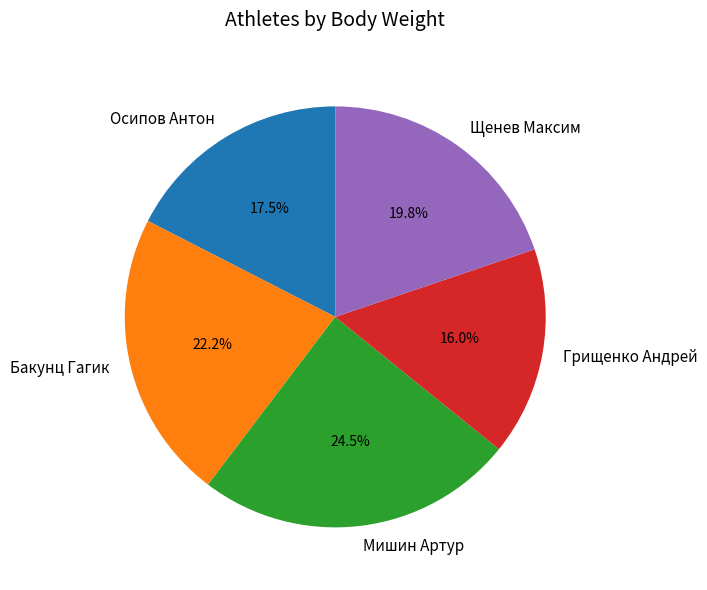

Which category has the smallest portion of the pie?

Грищенко Андрей